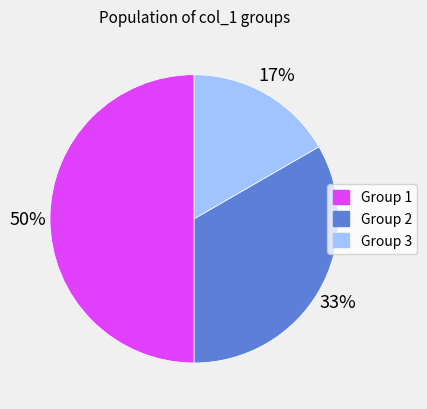

To the nearest percent, what is the difference between the largest and smallest slice percentages?

33%